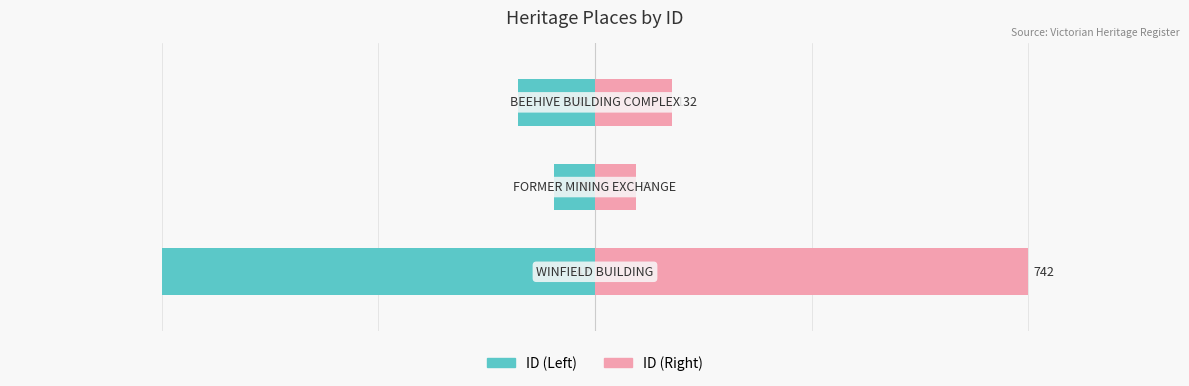

Reading left to right, transcribe all the data shown in this chart.

ID (Left): -742	-70	-132
ID (Right): 742	70	132